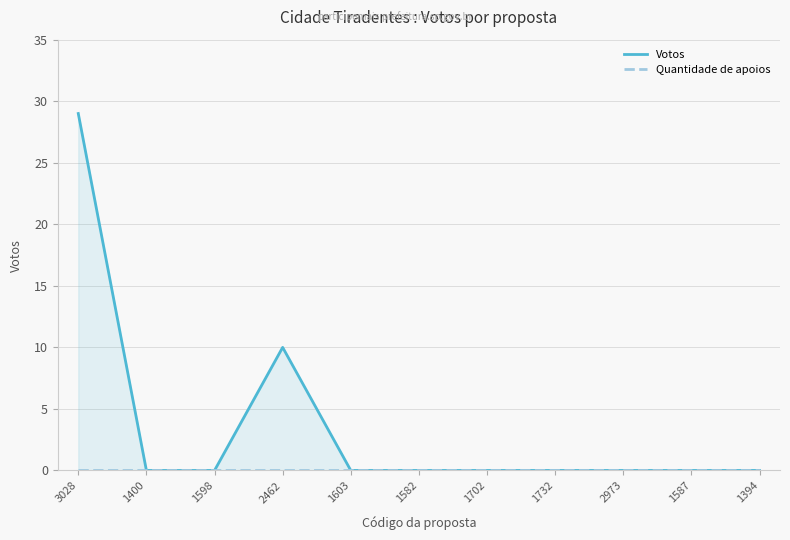

Which category has the lowest value in the Votos series?

1400